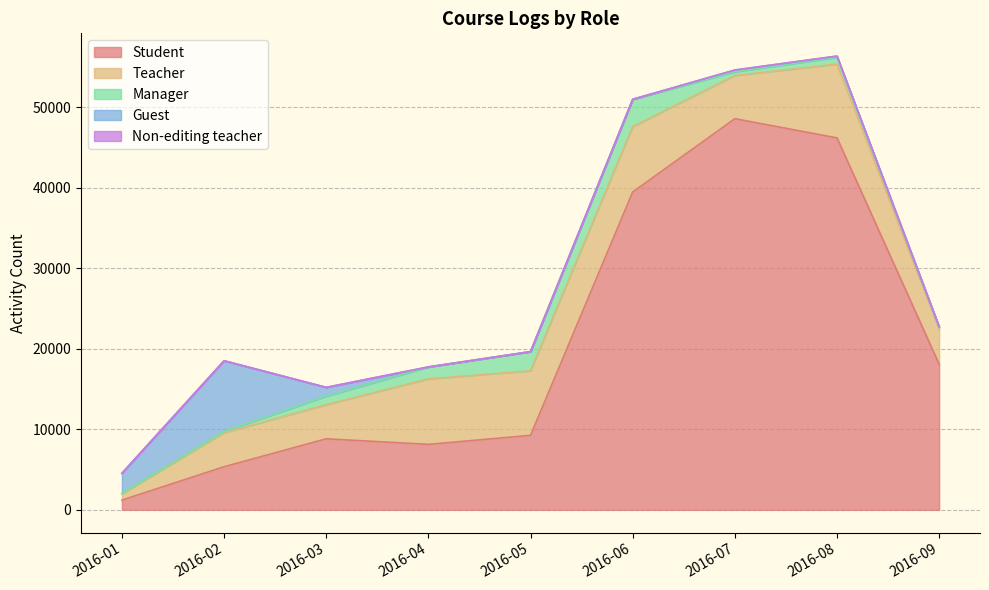

What is the sum of all Non-editing teacher values?

41